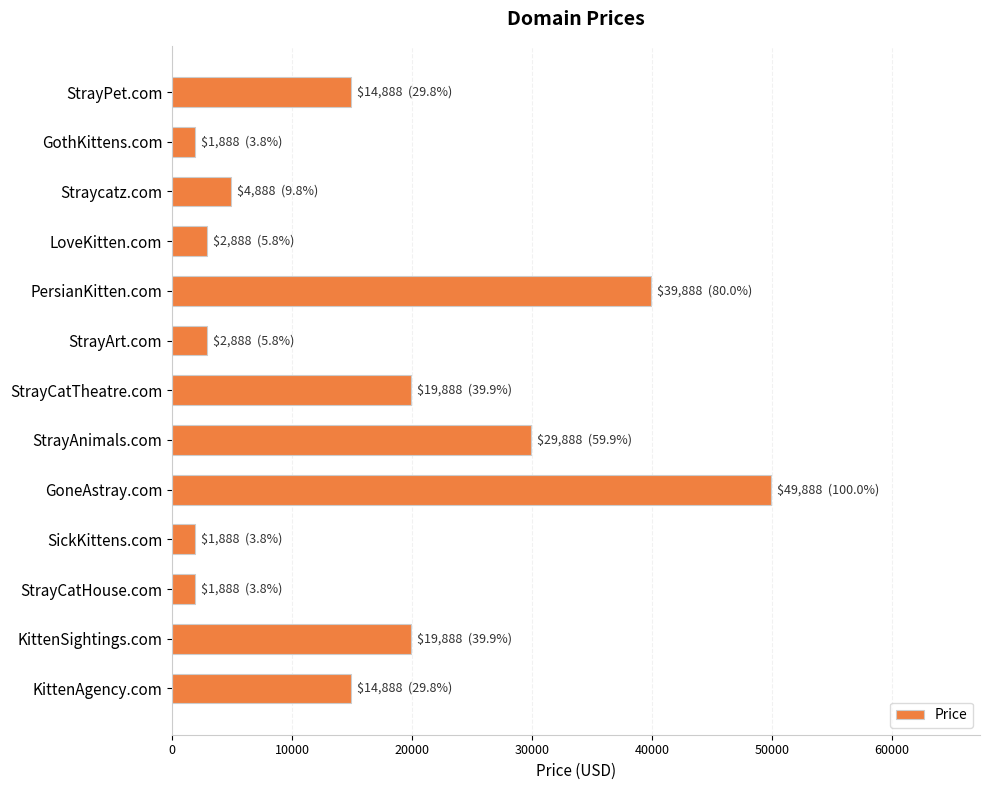

At which label is the value closest to 25888?

StrayAnimals.com